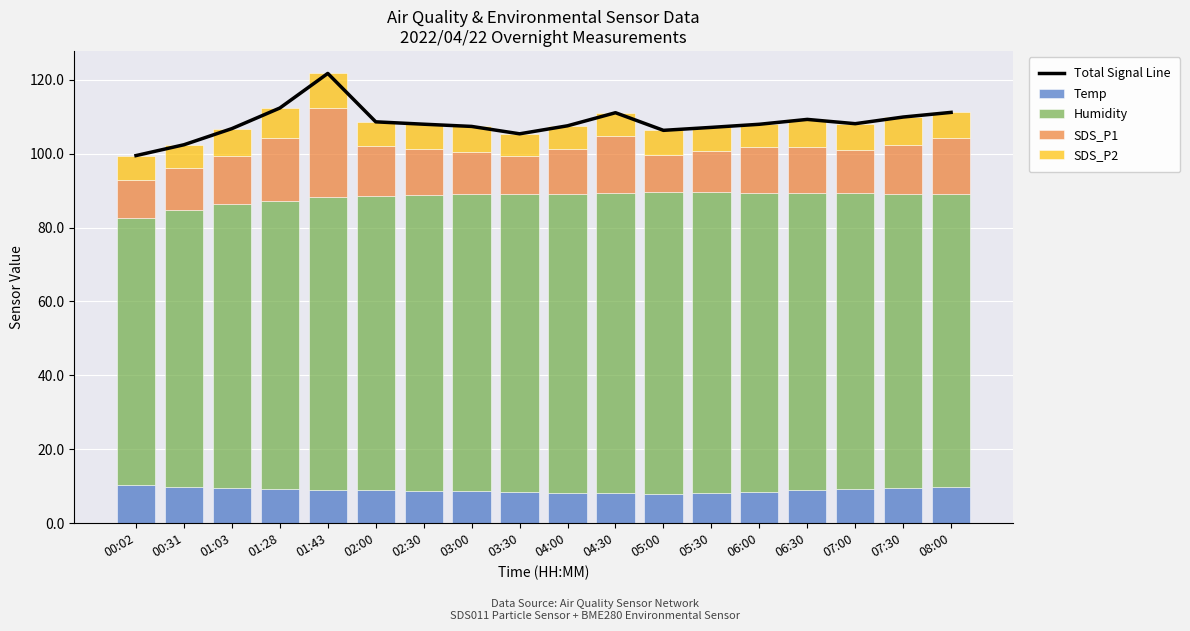

Reading right to left, transcribe all the data shown in this chart.

Total Signal Line: 08:00=111.2	07:30=109.9	07:00=108.1	06:30=109.3	06:00=107.9	05:30=107.1	05:00=106.3	04:30=111.1	04:00=107.5	03:30=105.4	03:00=107.4	02:30=108.0	02:00=108.6	01:43=121.7	01:28=112.3	01:03=106.8	00:31=102.4	00:02=99.5
Temp: 08:00=9.8	07:30=9.5	07:00=9.2	06:30=8.9	06:00=8.5	05:30=8.2	05:00=8.0	04:30=8.1	04:00=8.2	03:30=8.4	03:00=8.6	02:30=8.8	02:00=9.0	01:43=9.1	01:28=9.3	01:03=9.4	00:31=9.9	00:02=10.3
Humidity: 08:00=79.3	07:30=79.7	07:00=80.1	06:30=80.5	06:00=80.9	05:30=81.3	05:00=81.5	04:30=81.2	04:00=81.0	03:30=80.8	03:00=80.5	02:30=80.0	02:00=79.5	01:43=79.2	01:28=78.0	01:03=77.1	00:31=74.9	00:02=72.3
SDS_P1: 08:00=15.1	07:30=13.1	07:00=11.7	06:30=12.3	06:00=12.4	05:30=11.2	05:00=10.2	04:30=15.5	04:00=12.0	03:30=10.2	03:00=11.2	02:30=12.4	02:00=13.6	01:43=24.1	01:28=16.9	01:03=12.9	00:31=11.2	00:02=10.3
SDS_P2: 08:00=6.9	07:30=7.6	07:00=7.1	06:30=7.5	06:00=6.2	05:30=6.4	05:00=6.6	04:30=6.3	04:00=6.3	03:30=5.9	03:00=7.0	02:30=6.7	02:00=6.5	01:43=9.3	01:28=8.2	01:03=7.4	00:31=6.4	00:02=6.6